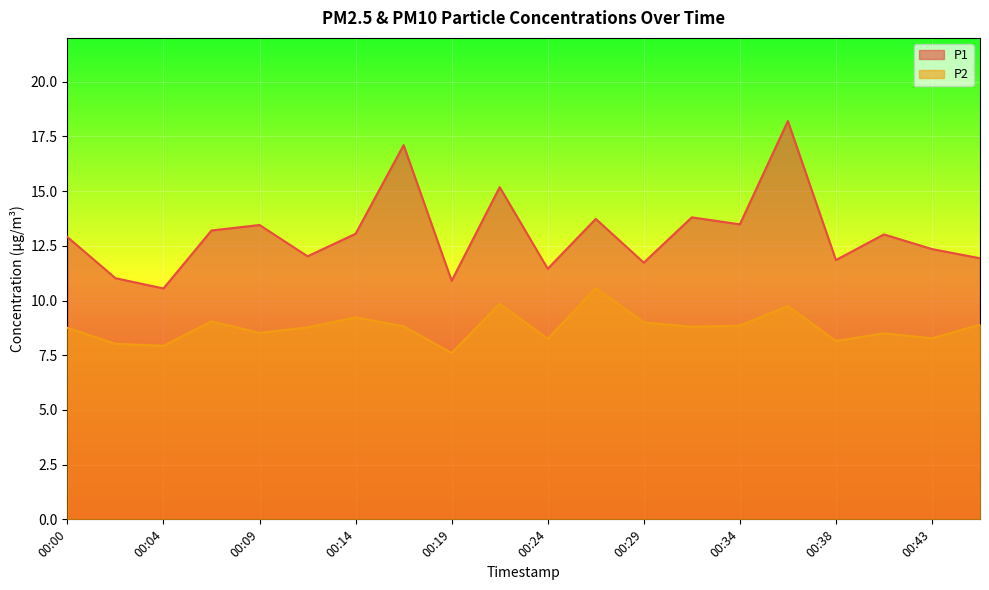

Which series has the largest total across all categories?

P1